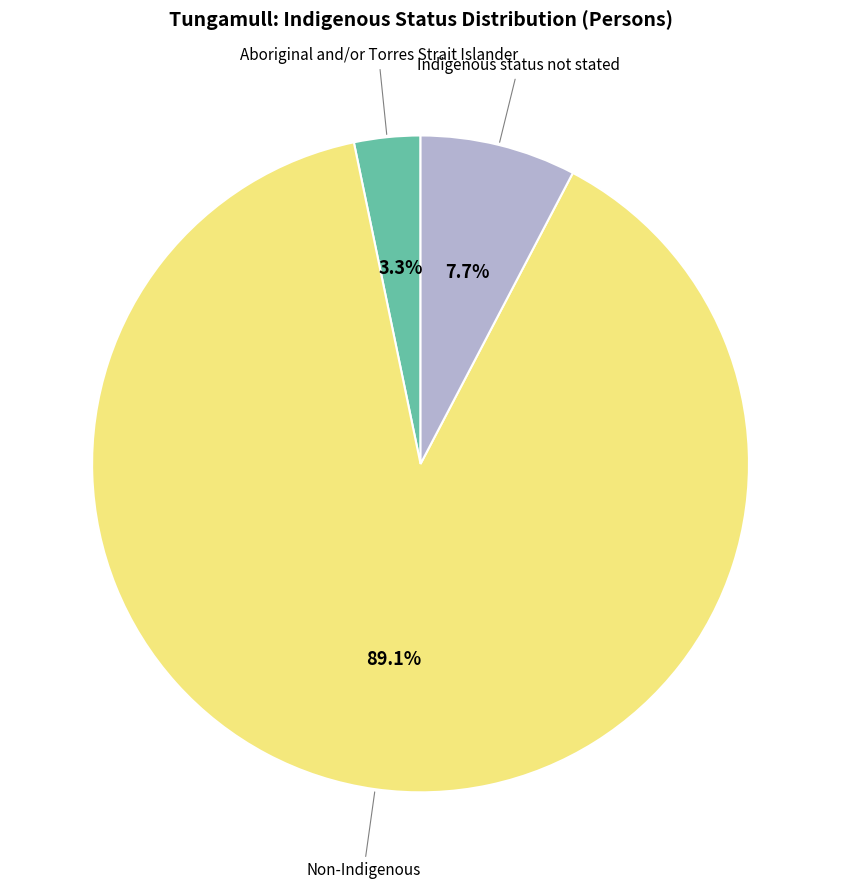

Does any single category account for the majority?

Yes